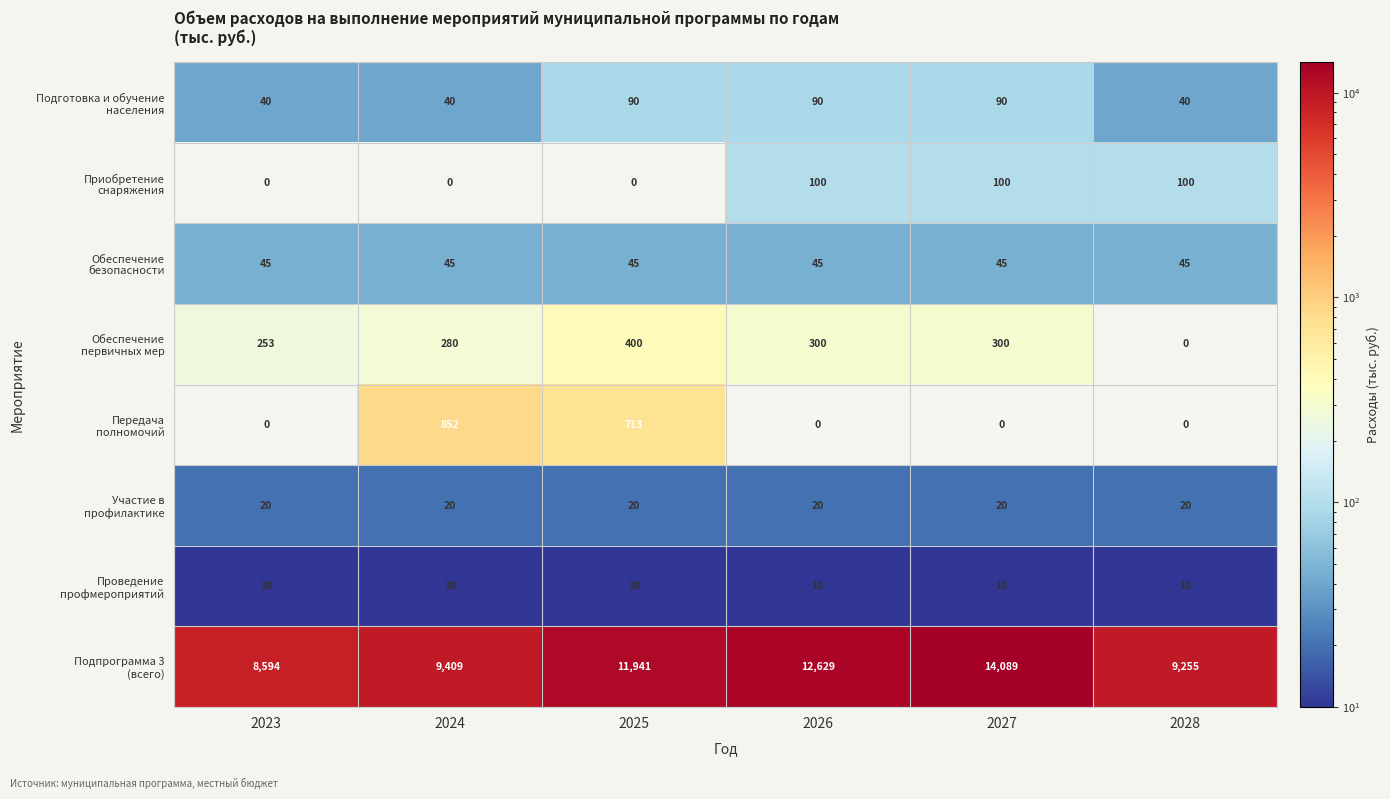

What is the difference between the highest and lowest values at 2027?

14089